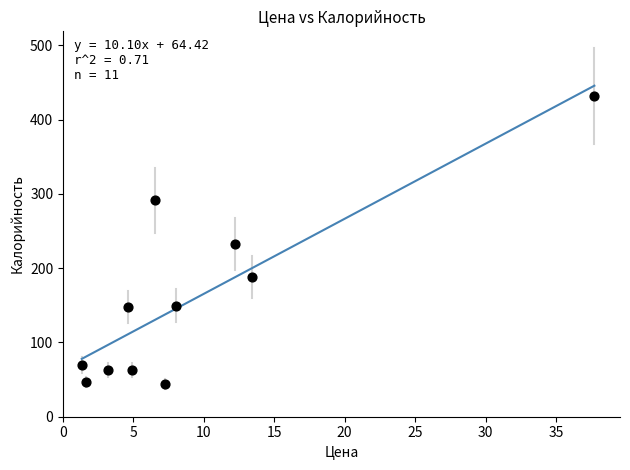

What is the average X value?

9.2